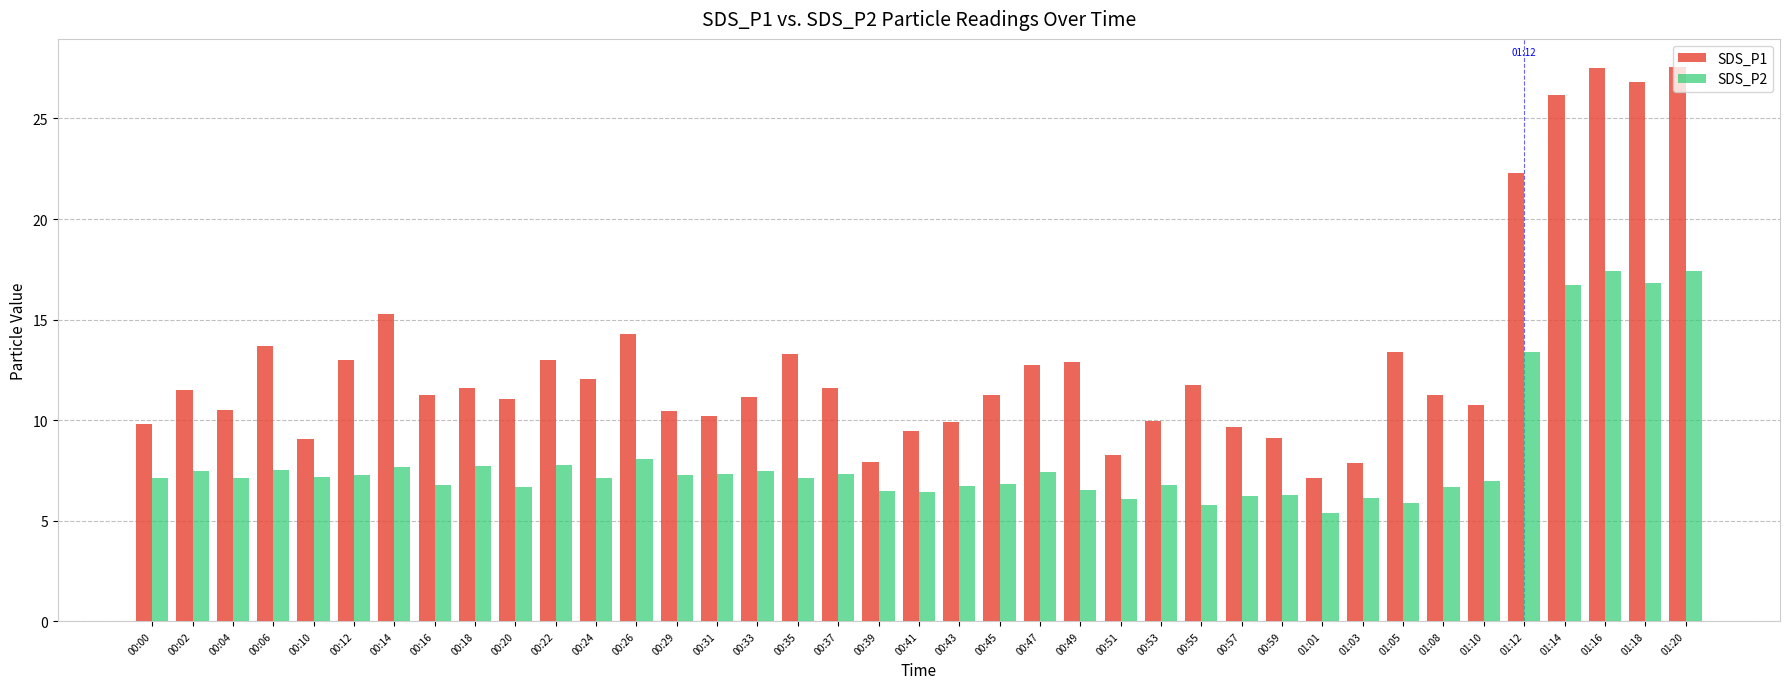

List the series in order of their peak value, lowest first.

SDS_P2, SDS_P1